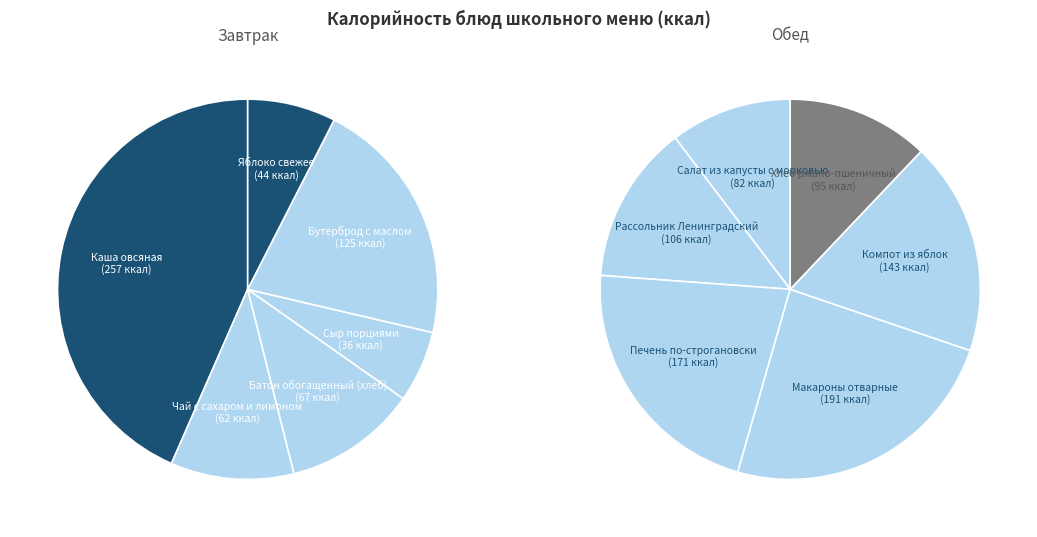

Rank the categories by value from lowest to highest.

Сыр порциями, Яблоко свежее, Чай с сахаром и лимоном, Батон обогащенный (хлеб), Салат из капусты с морковью, Хлеб ржано-пшеничный, Рассольник Ленинградский, Бутерброд с маслом, Компот из яблок, Печень по-строгановски, Макароны отварные, Каша овсяная